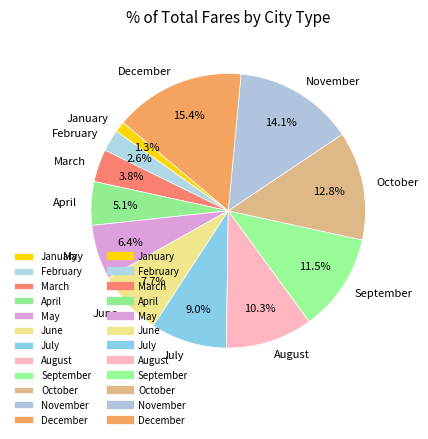

To the nearest percent, what is the average slice percentage?

8%